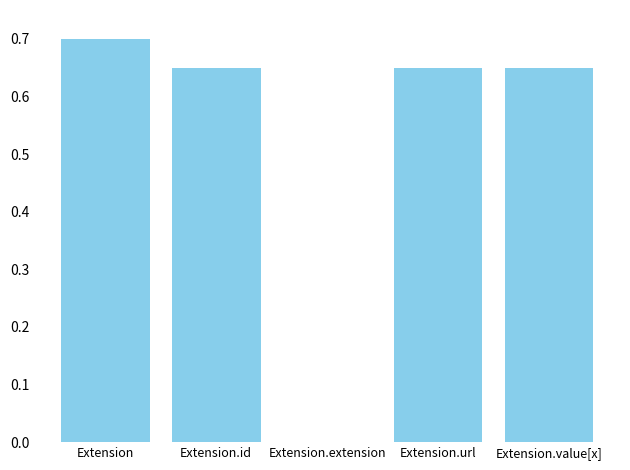

What is the average value?

0.5